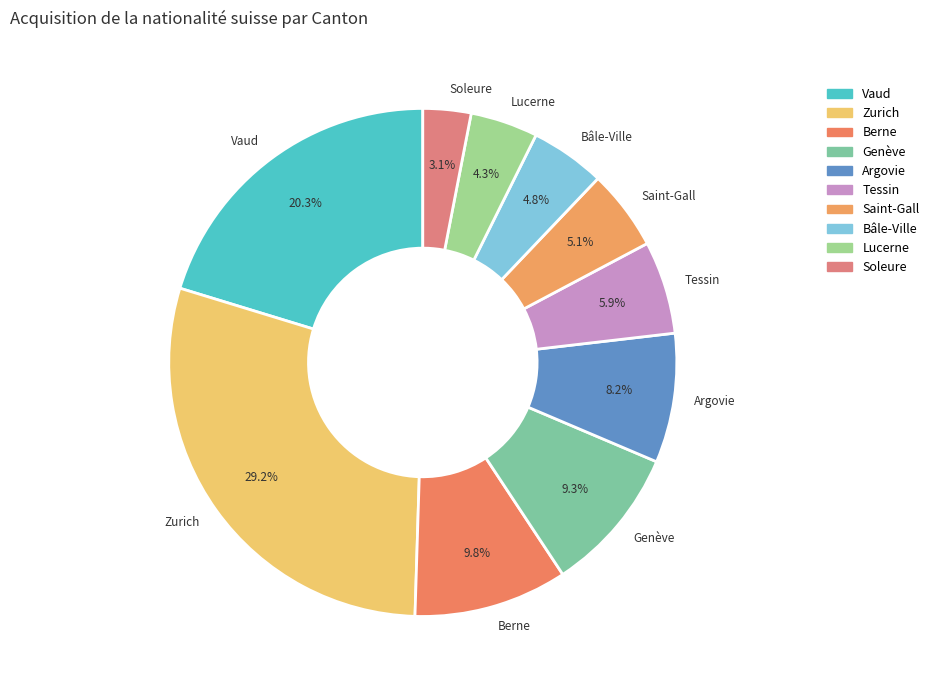

To the nearest percent, what is the difference between the largest and smallest slice percentages?

26%